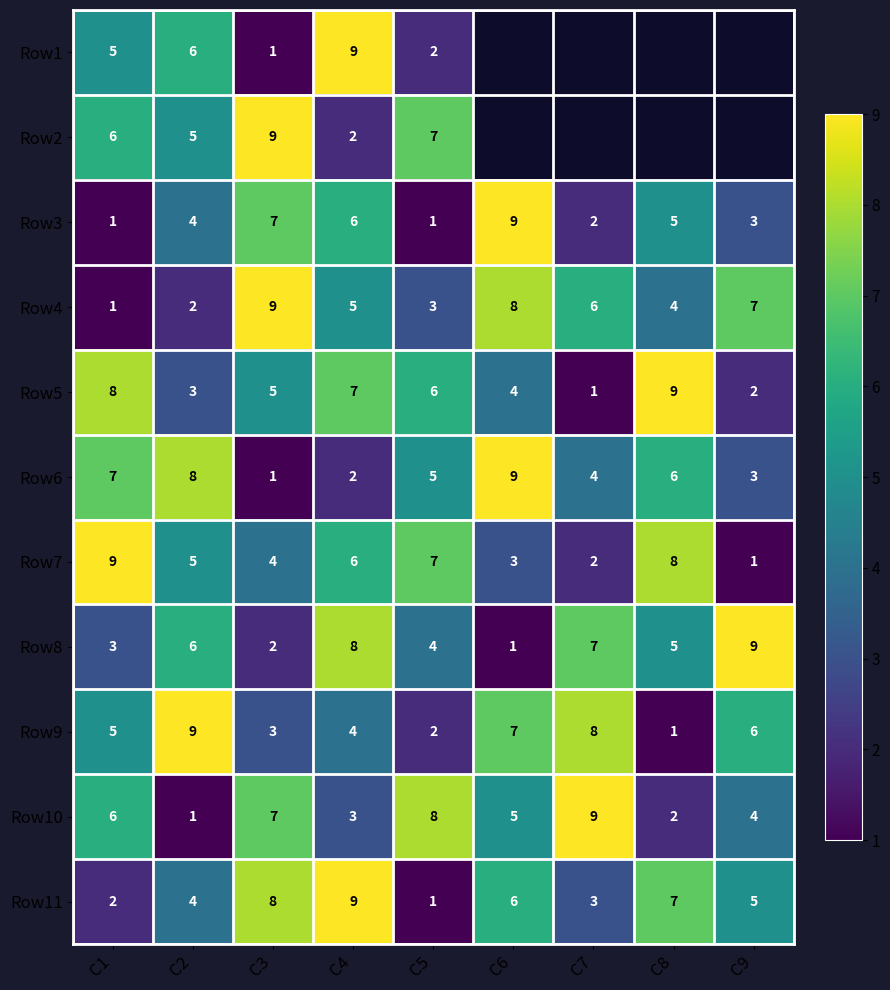

How many values in the Row7 series are below 5?

4